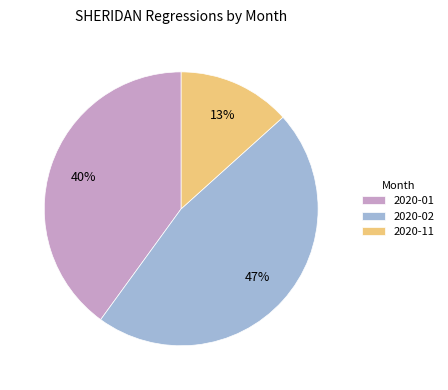

Which slice is the smallest?

2020-11